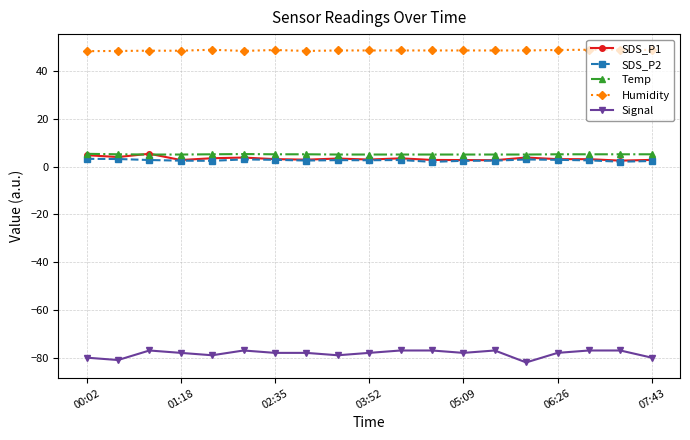

How many Signal values are between -79 and -77?

15